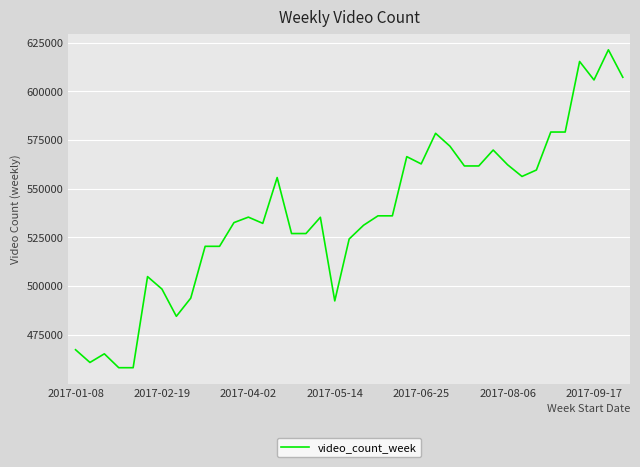

What is the minimum value shown in the chart?

458172